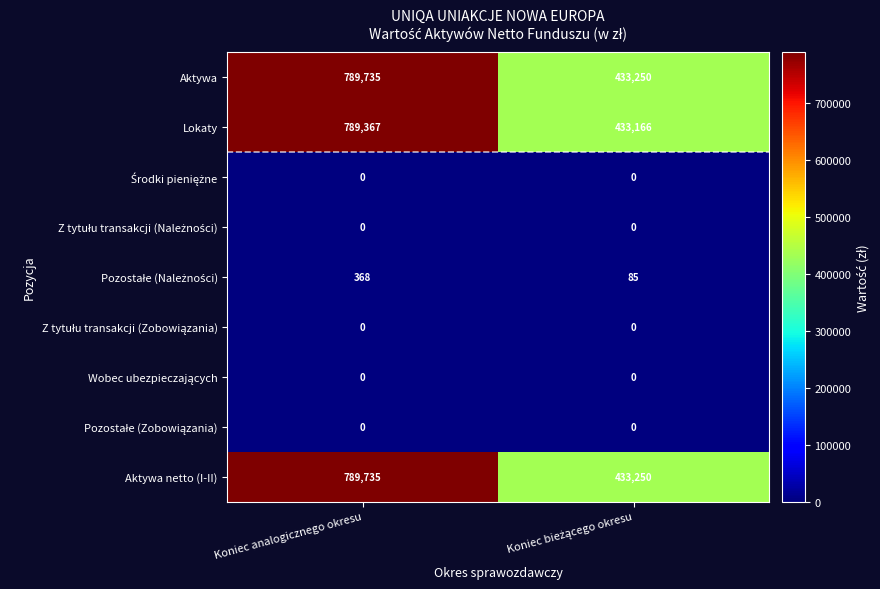

What is the sum of all Lokaty values?

1222533